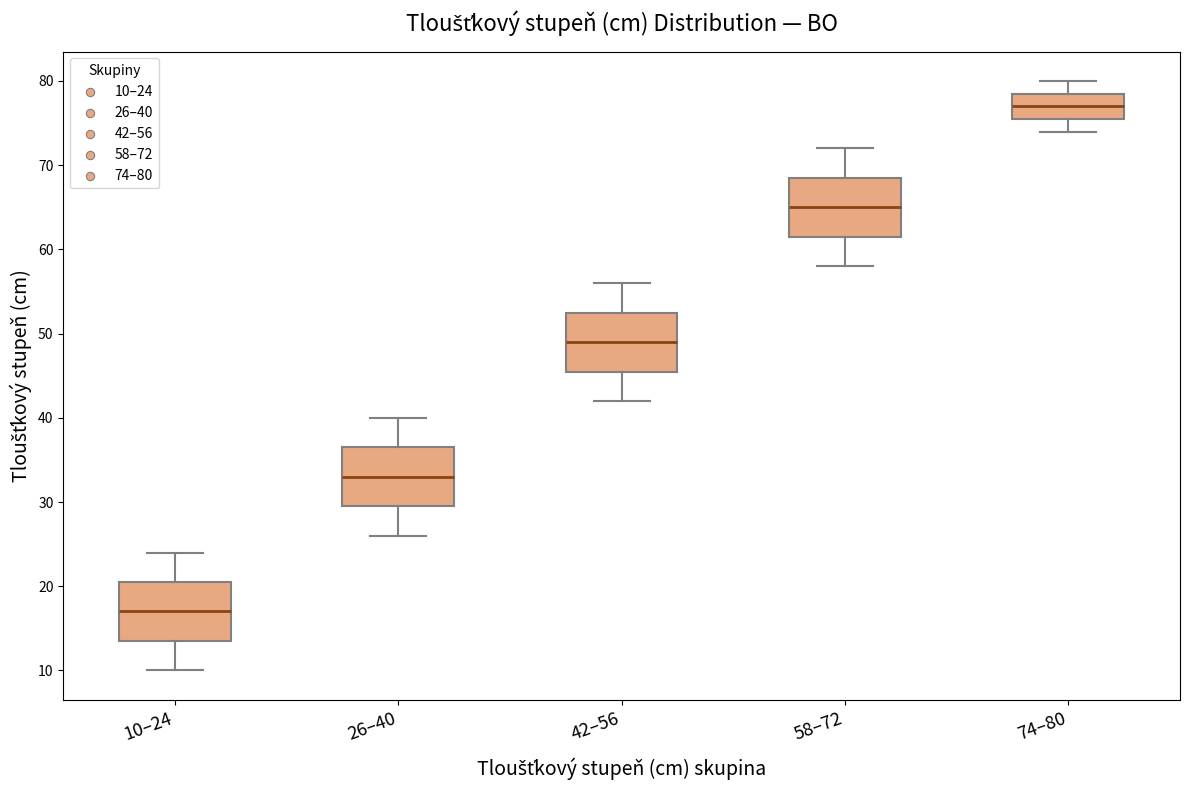

Reading left to right, transcribe this box plot: for each box, give where its median line is, the range the box spans, and where its two whiskers end, as read against the y-axis. The values are not printed on the chart, so give them approximately, as read against the axis.

10–24: median 17, box 14 to 21, whiskers 10 to 24
26–40: median 33, box 30 to 37, whiskers 26 to 40
42–56: median 49, box 46 to 53, whiskers 42 to 56
58–72: median 65, box 62 to 69, whiskers 58 to 72
74–80: median 77, box 76 to 79, whiskers 74 to 80